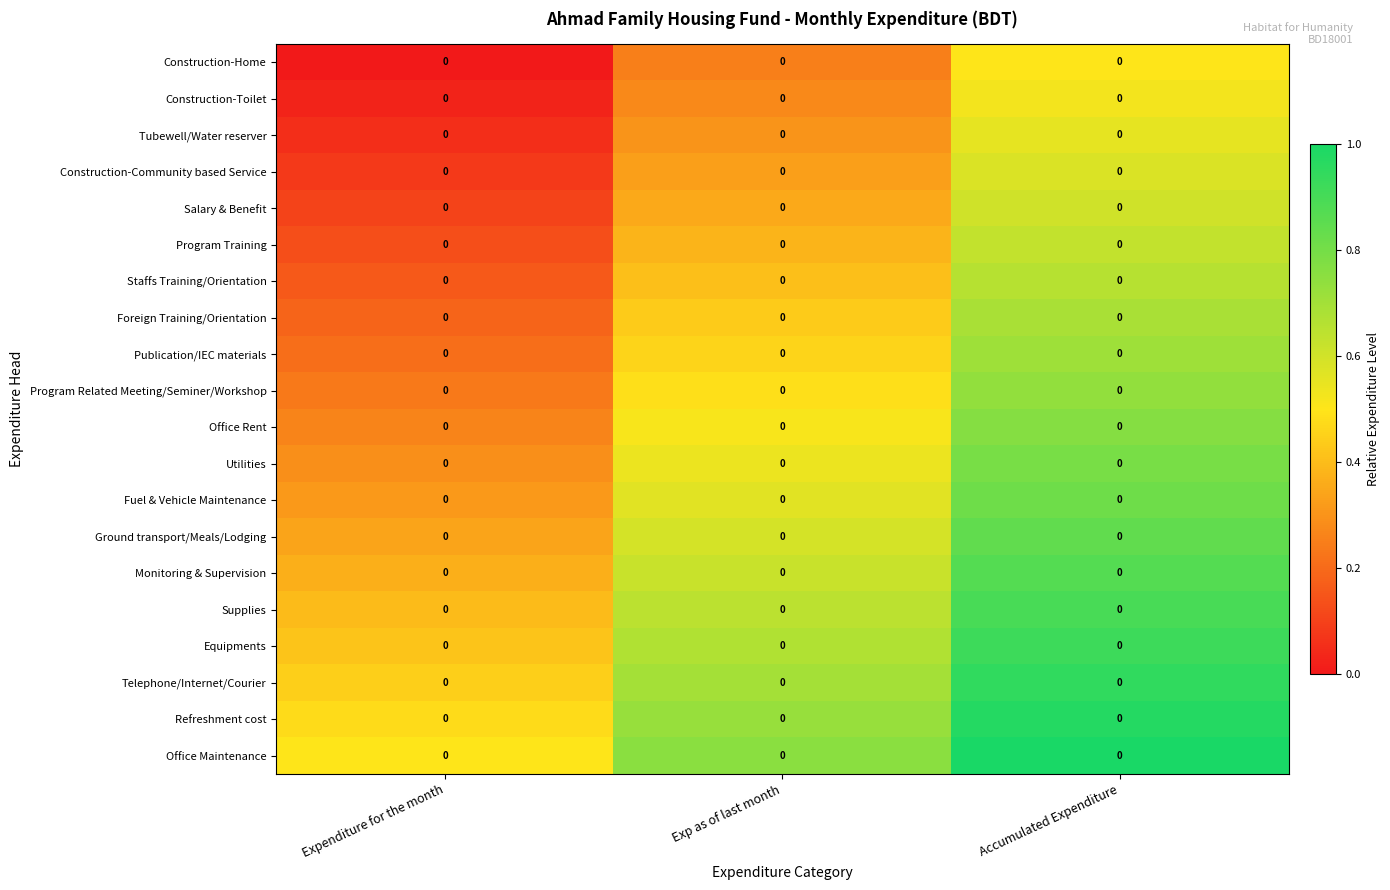

Which series has the largest total across all categories?

Office Maintenance